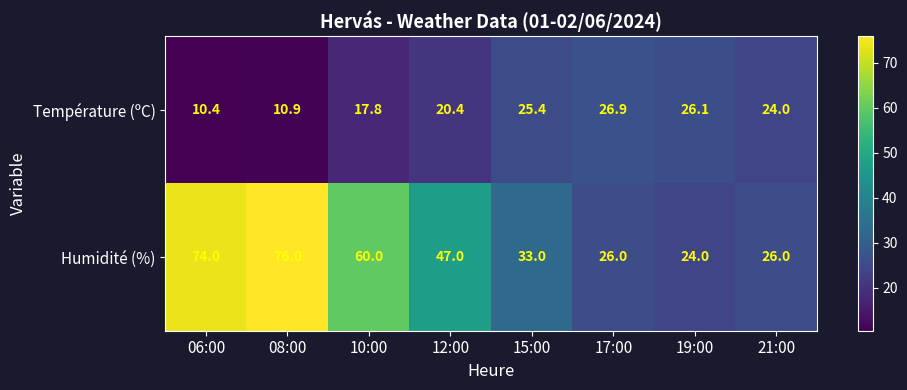

Reading left to right, extract all data points from this chart.

Température (ºC): 06:00=10.4	08:00=10.9	10:00=17.8	12:00=20.4	15:00=25.4	17:00=26.9	19:00=26.1	21:00=24.0
Humidité (%): 06:00=74.0	08:00=76.0	10:00=60.0	12:00=47.0	15:00=33.0	17:00=26.0	19:00=24.0	21:00=26.0